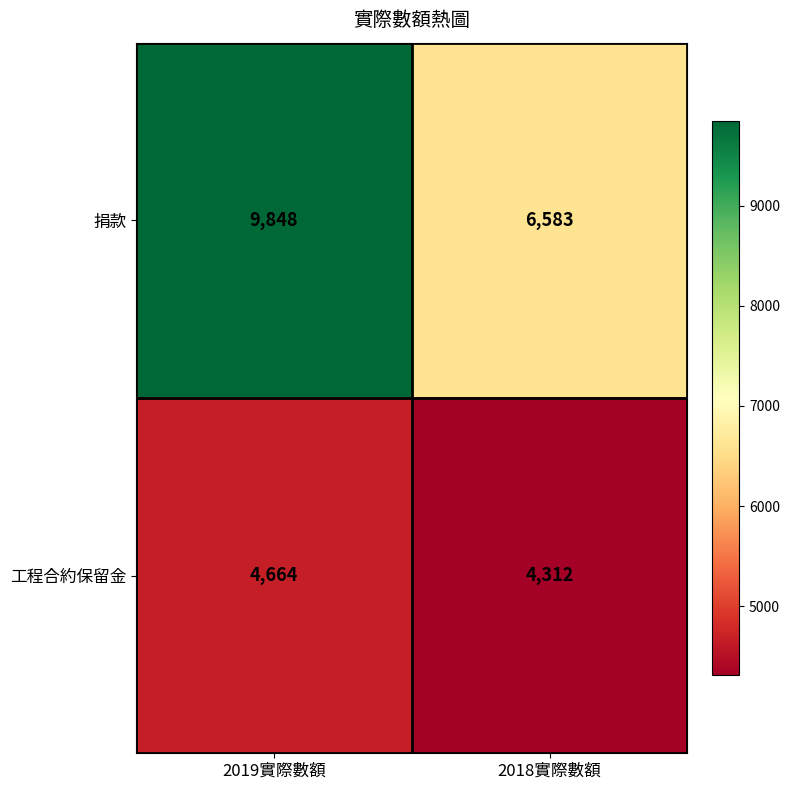

What is the approximate value of 捐款 at 2018實際數額?

6583